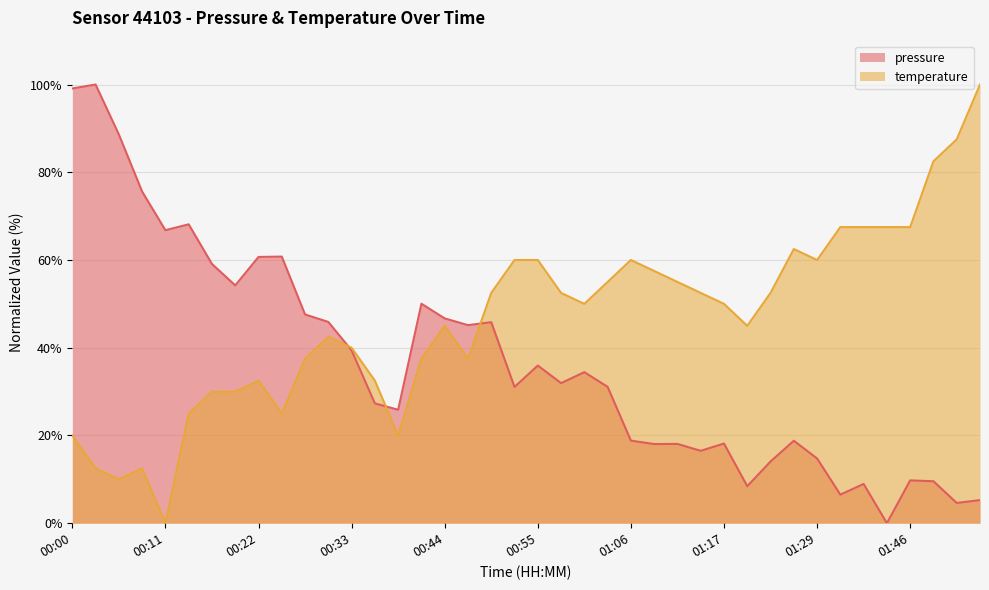

Where is the first local maximum for pressure?

00:03